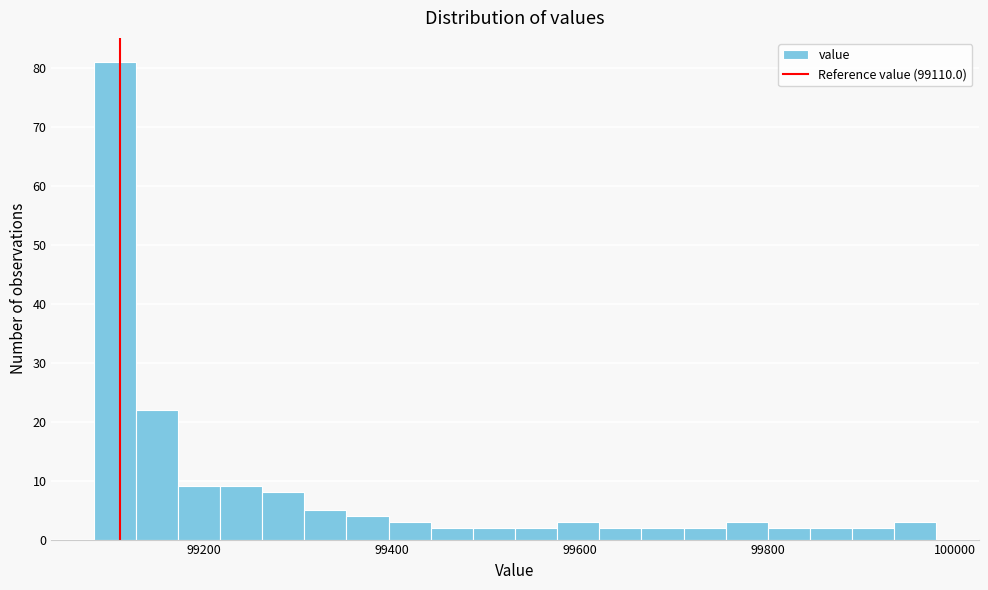

Read against the x-axis, roughly where is the centre of the tallest bar?

99100